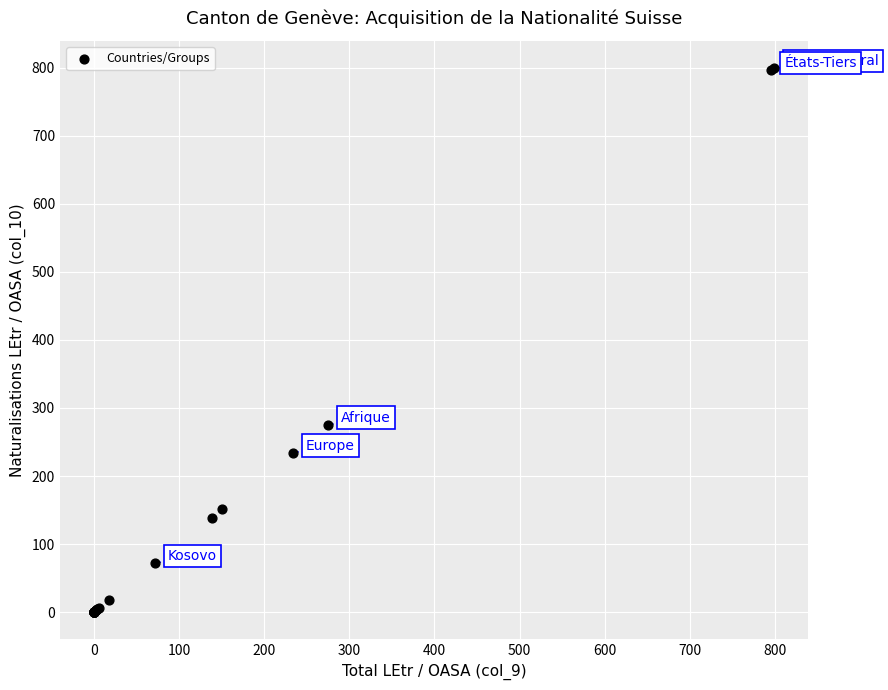

What Y value in the scatter plot is closest to 399?

275